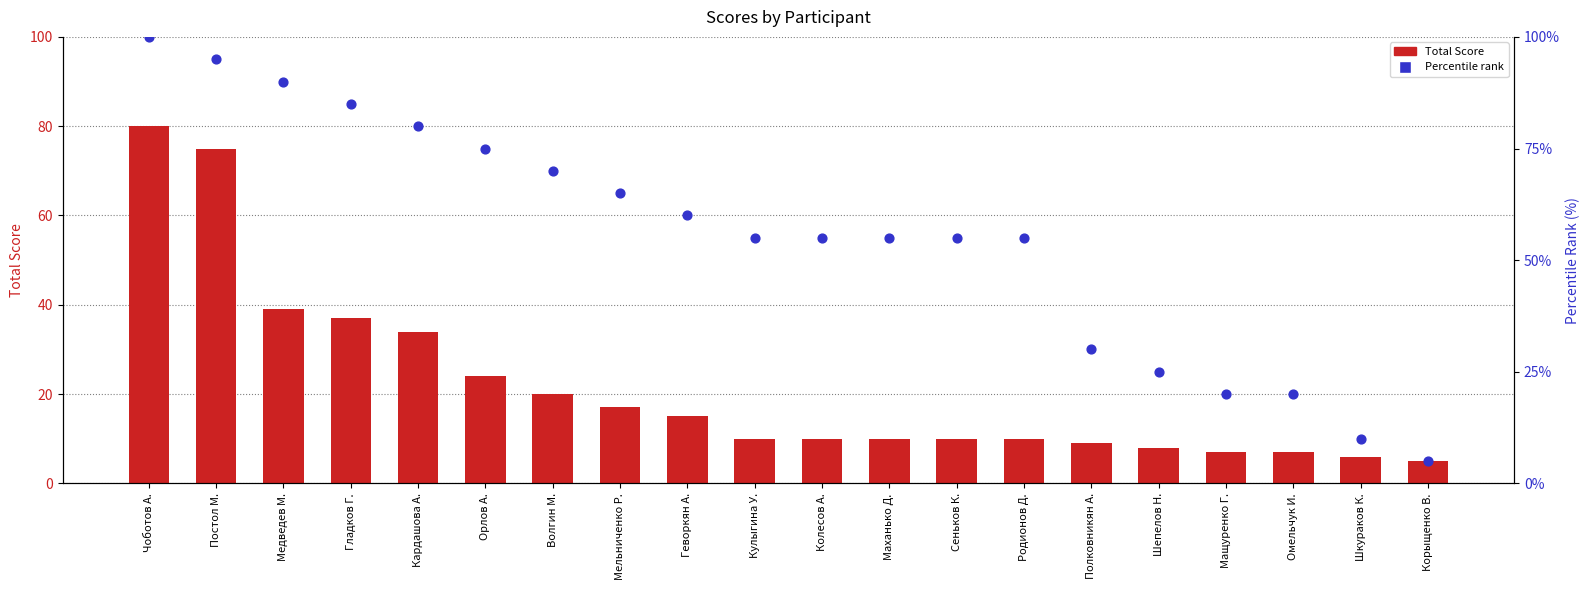

At which category is the sum across all series the highest?

Чоботов А.